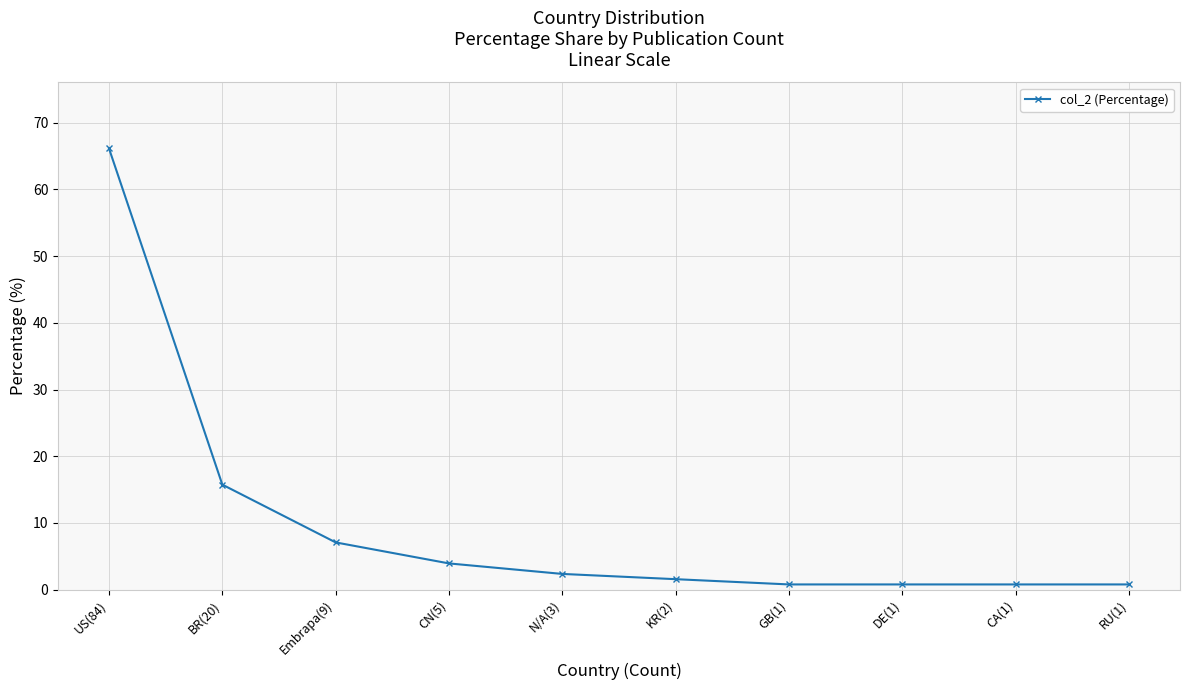

How many data points are less than 2?

5